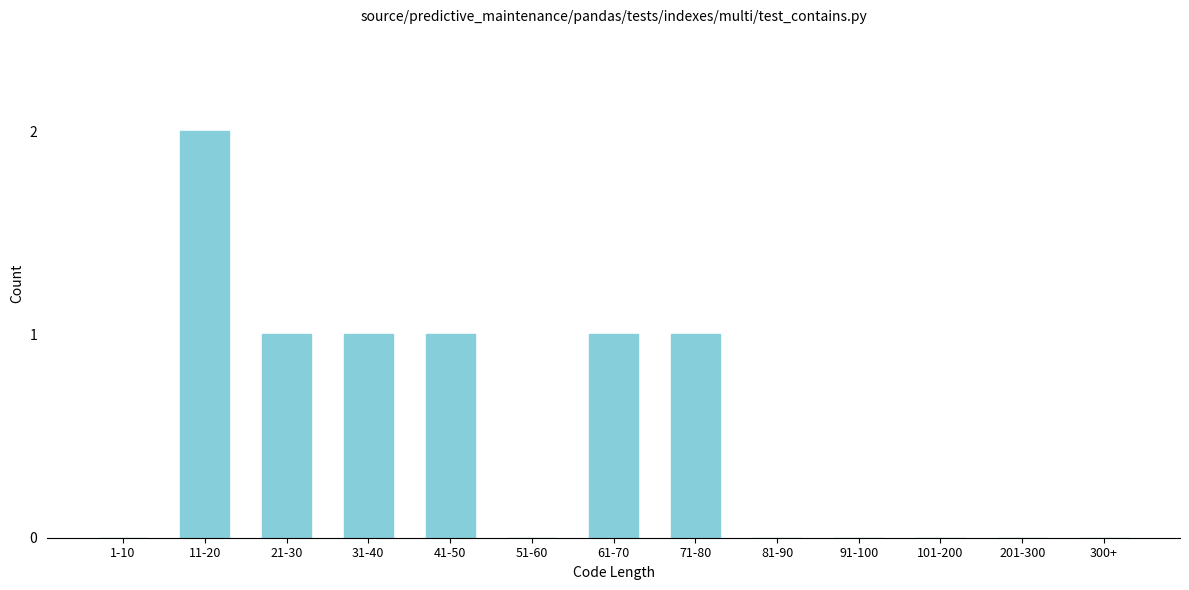

Reading left to right, extract all data points from this chart.

1-10=0	11-20=2	21-30=1	31-40=1	41-50=1	51-60=0	61-70=1	71-80=1	81-90=0	91-100=0	101-200=0	201-300=0	300+=0